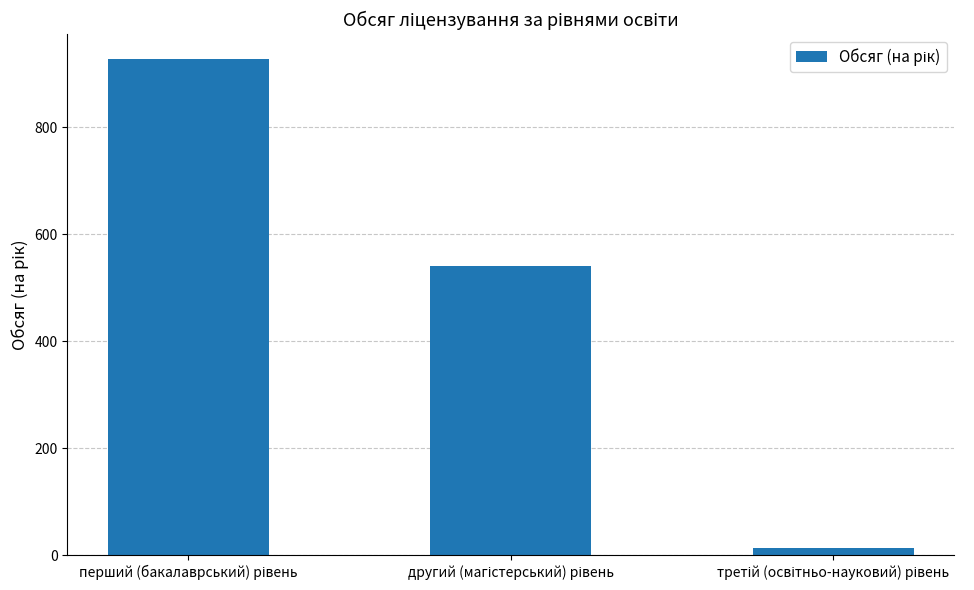

Reading right to left, extract all data points from this chart.

13	540	928